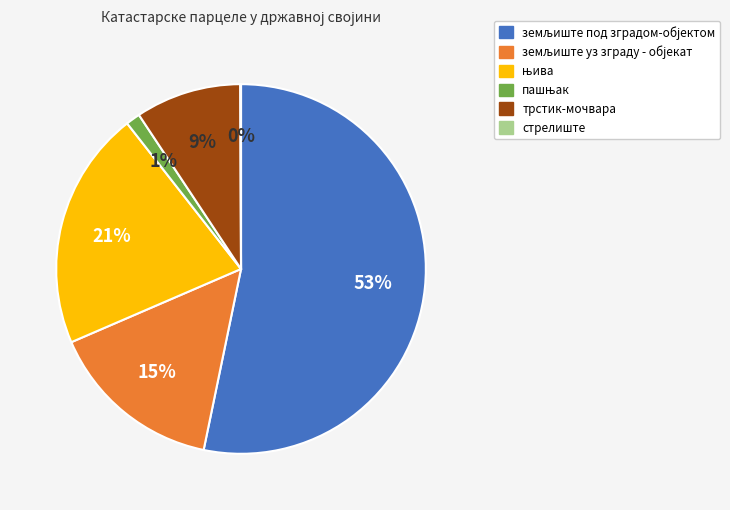

Is it true that трстик-мочвара is 1% of the pie?

False